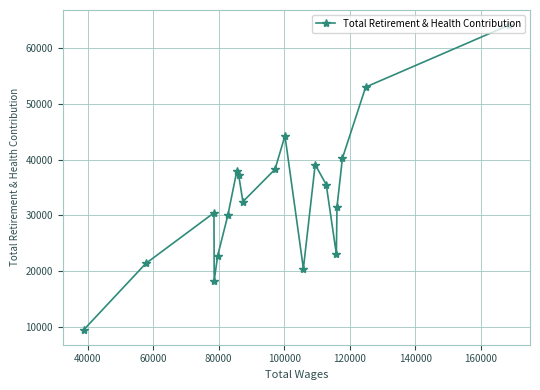

Reading right to left, extract all data points from this chart.

64130	53026	40256	31488	23025	35508	39097	20437	44282	38263	32447	37283	37897	30002	22723	18291	30443	21349	9493